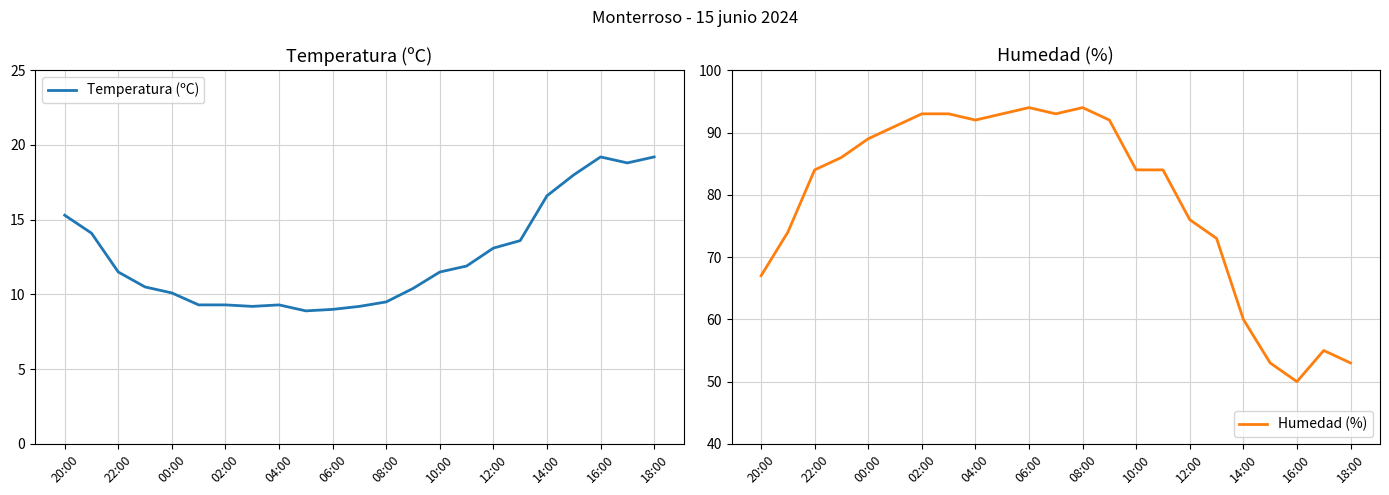

Reading left to right, transcribe all the data shown in this chart.

Temperatura (ºC): 15.3	14.1	11.5	10.5	10.1	9.3	9.3	9.2	9.3	8.9	9.0	9.2	9.5	10.4	11.5	11.9	13.1	13.6	16.6	18.0	19.2	18.8	19.2
Humedad (%): 67.0	74.0	84.0	86.0	89.0	91.0	93.0	93.0	92.0	93.0	94.0	93.0	94.0	92.0	84.0	84.0	76.0	73.0	60.0	53.0	50.0	55.0	53.0